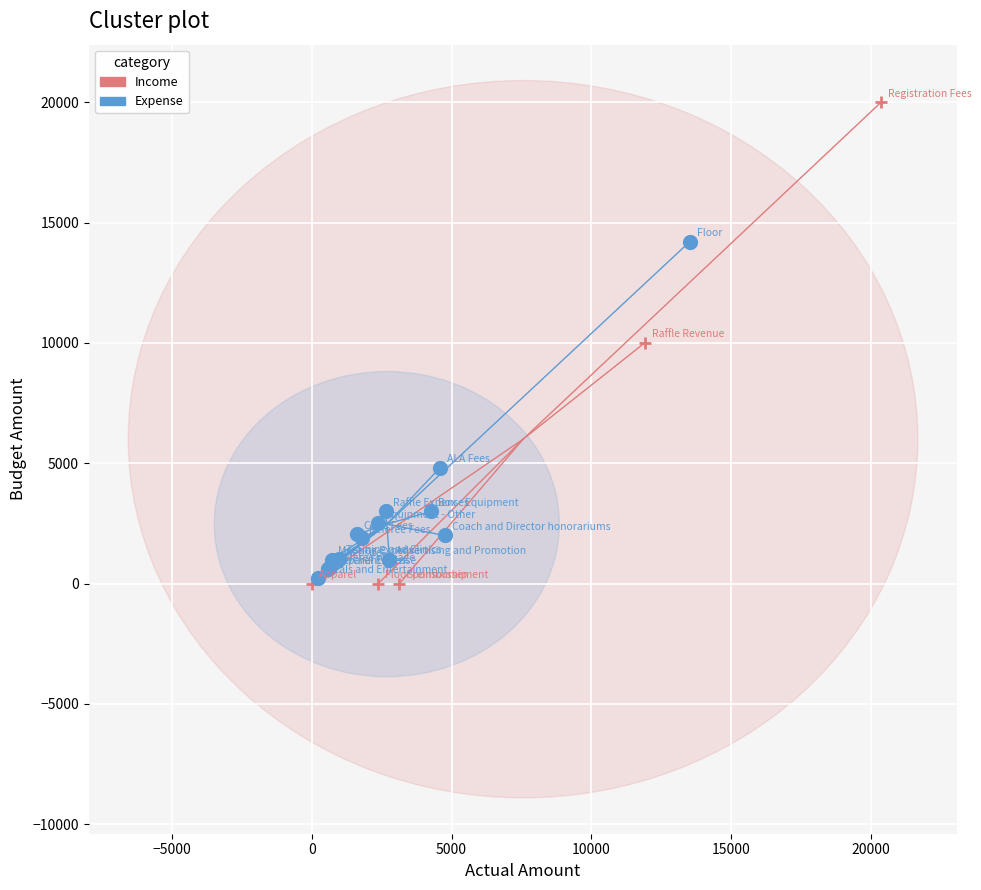

Which series has the widest spread of Y values?

Income